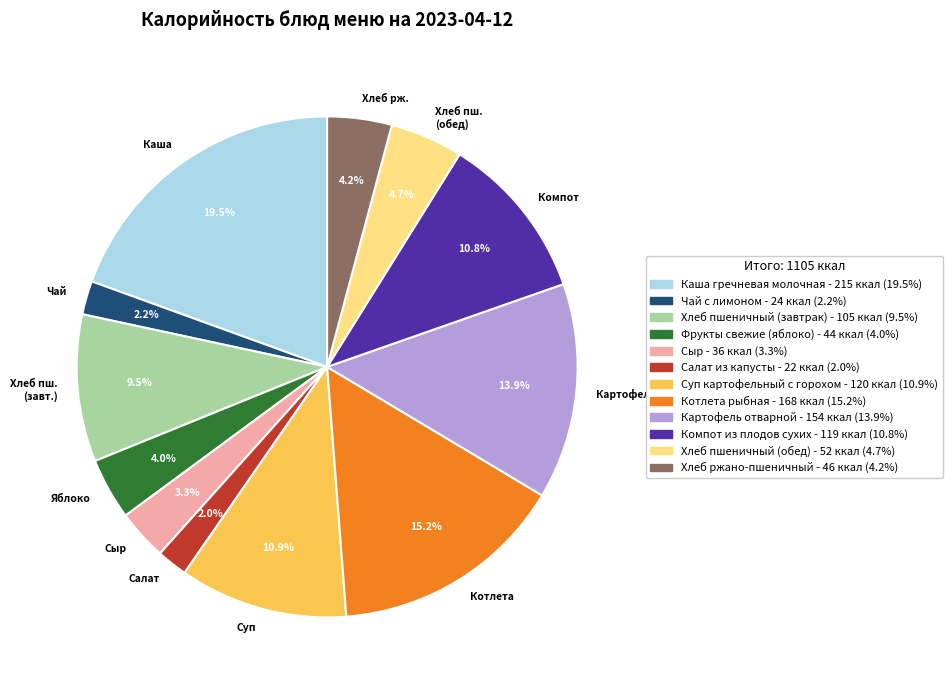

Between Хлеб пш. (завт.) and Сыр, which is larger?

Хлеб пш. (завт.)